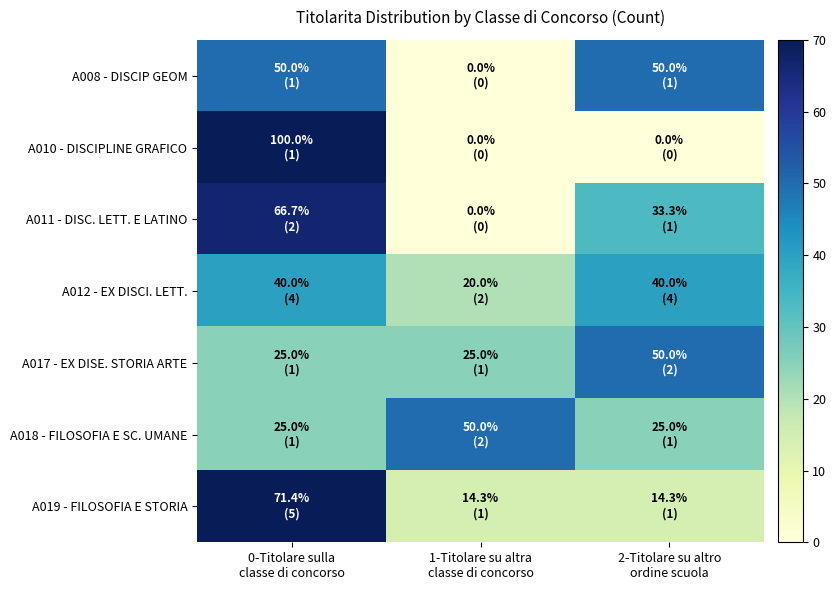

Between 0-Titolare sulla classe di concorso and 1-Titolare su altra classe di concorso, which series saw the biggest shift?

A010 - DISCIPLINE GRAFICO